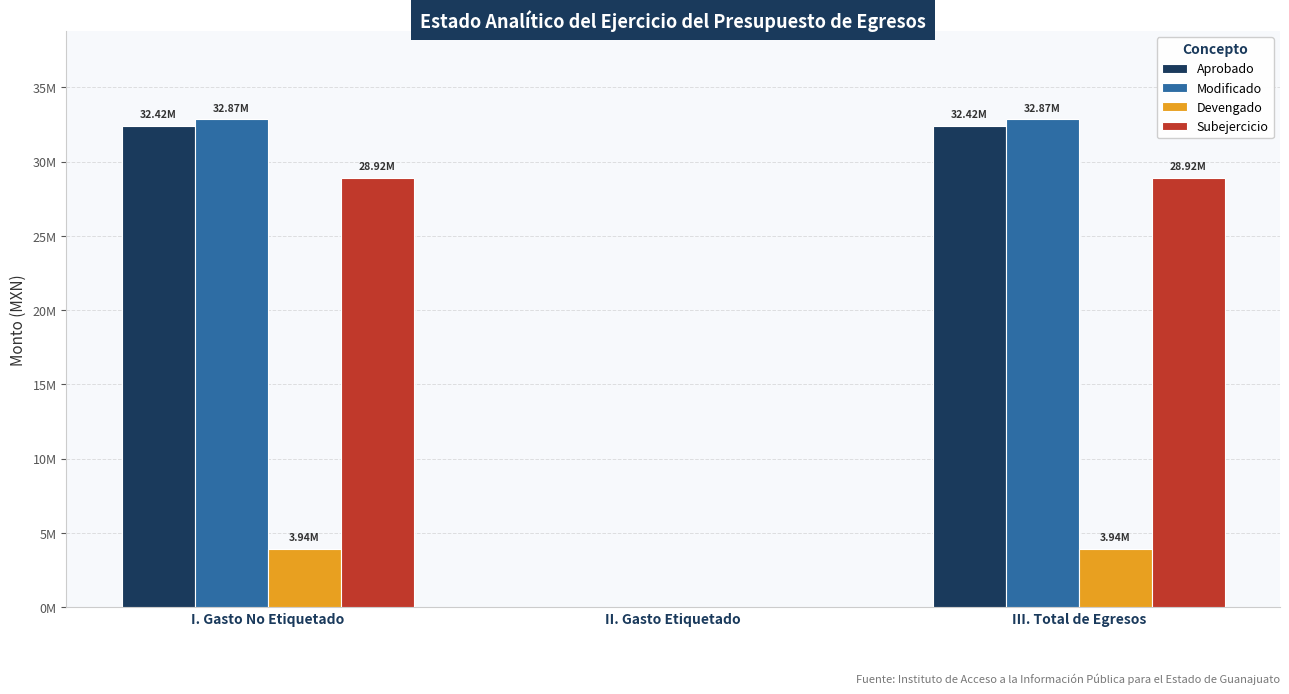

At how many categories does at least one series exceed 23151565?

2